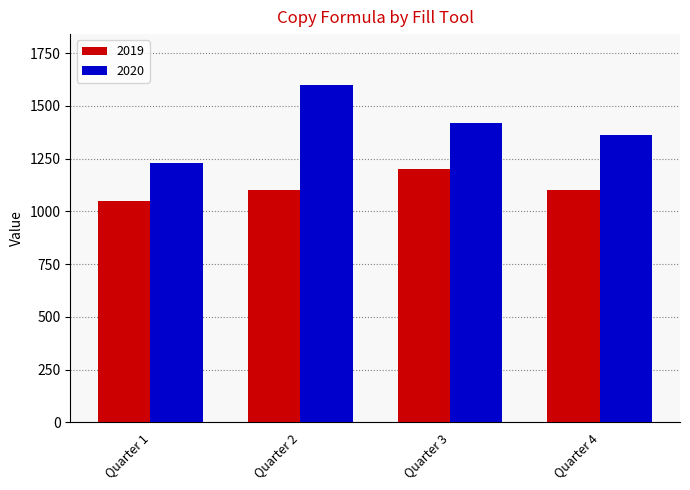

Reading left to right, what are all the values shown in this chart?

2019: Quarter 1=1050	Quarter 2=1100	Quarter 3=1200	Quarter 4=1100
2020: Quarter 1=1230	Quarter 2=1600	Quarter 3=1420	Quarter 4=1360